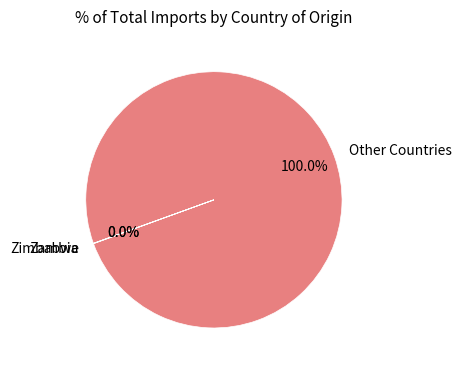

Does Other Countries represent more than half of the total?

Yes